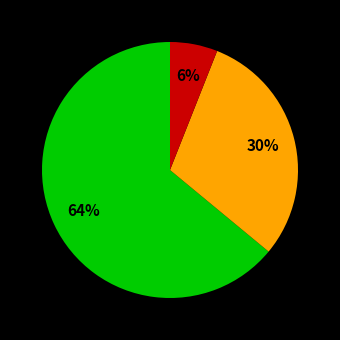

To the nearest percent, what is the difference between the largest and smallest slice percentages?

58%